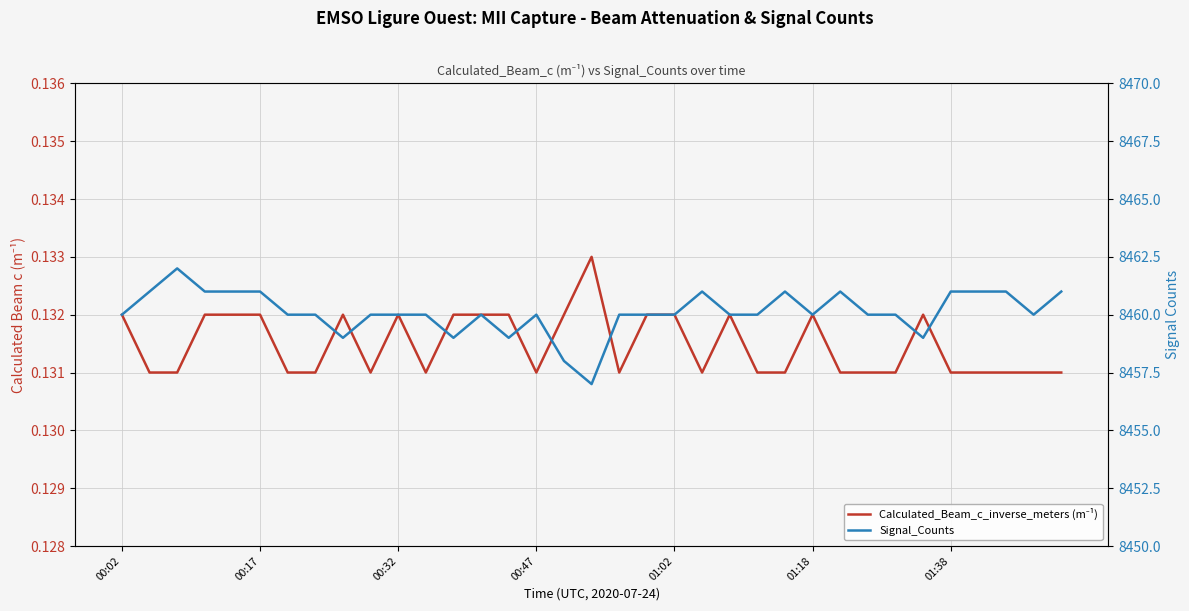

Does the chart have visible grid lines?

Yes